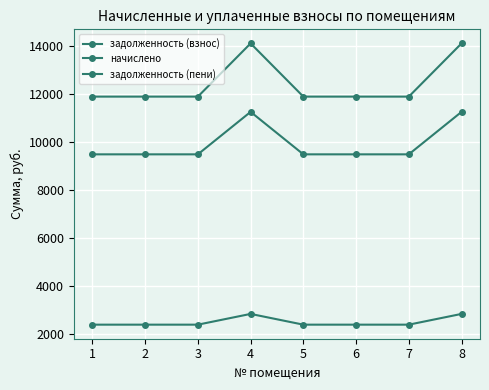

True or false: задолженность (пени) has a value of 19234.4 at 4.

False